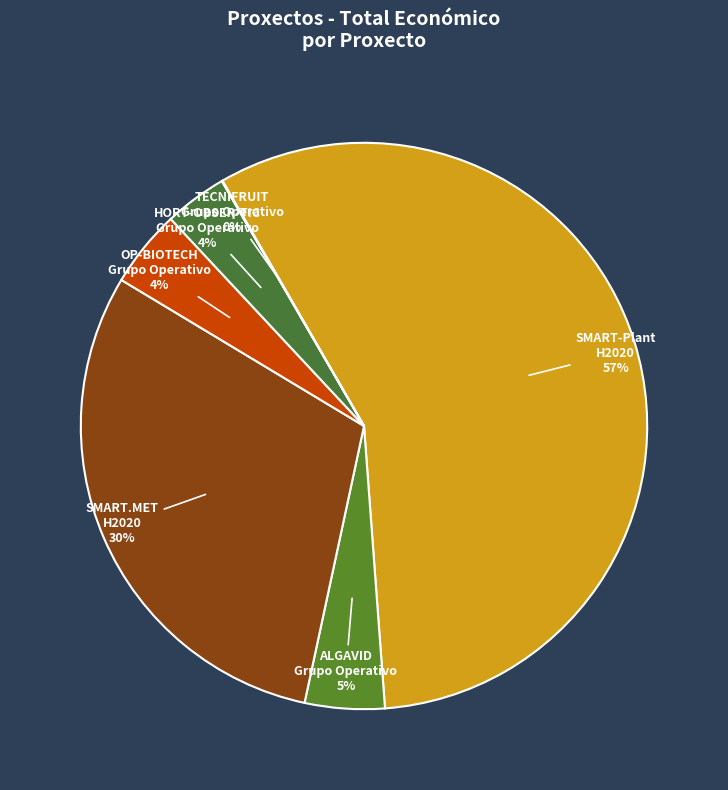

Is there a majority slice in this chart?

Yes